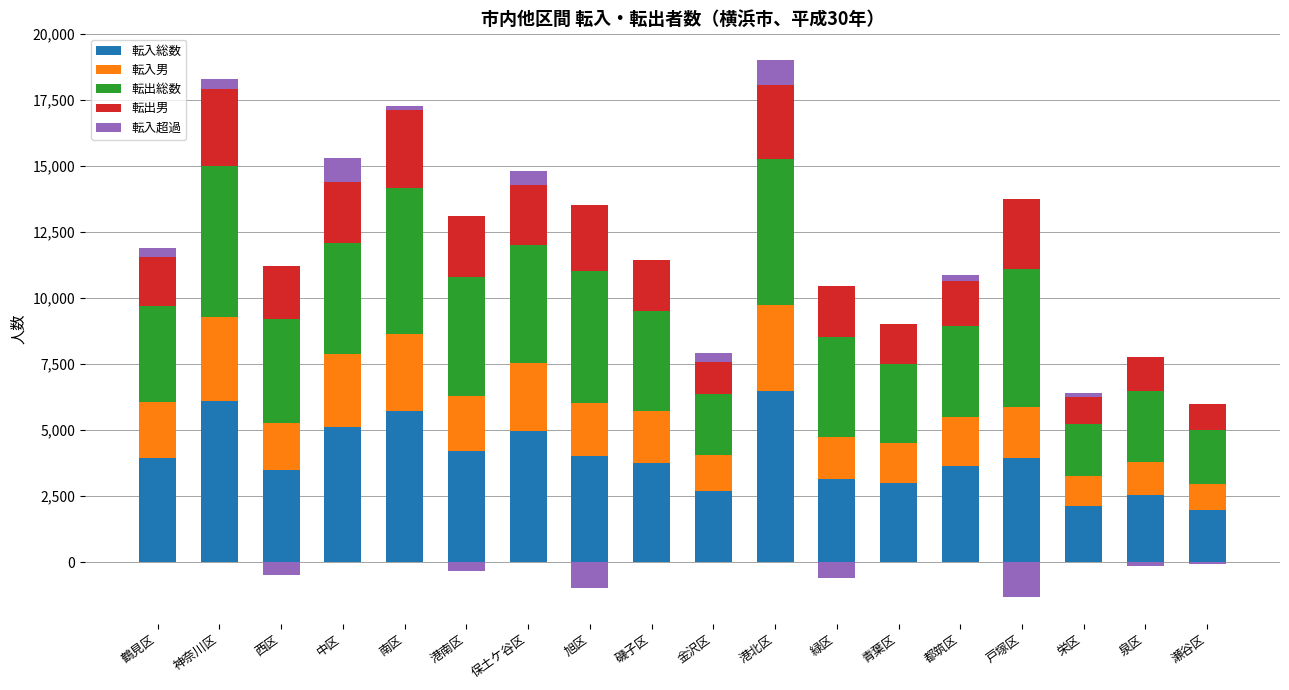

Rank the categories by 転出総数 value from highest to lowest.

神奈川区, 南区, 港北区, 戸塚区, 旭区, 港南区, 保土ケ谷区, 中区, 西区, 磯子区, 緑区, 鶴見区, 都筑区, 青葉区, 泉区, 金沢区, 瀬谷区, 栄区